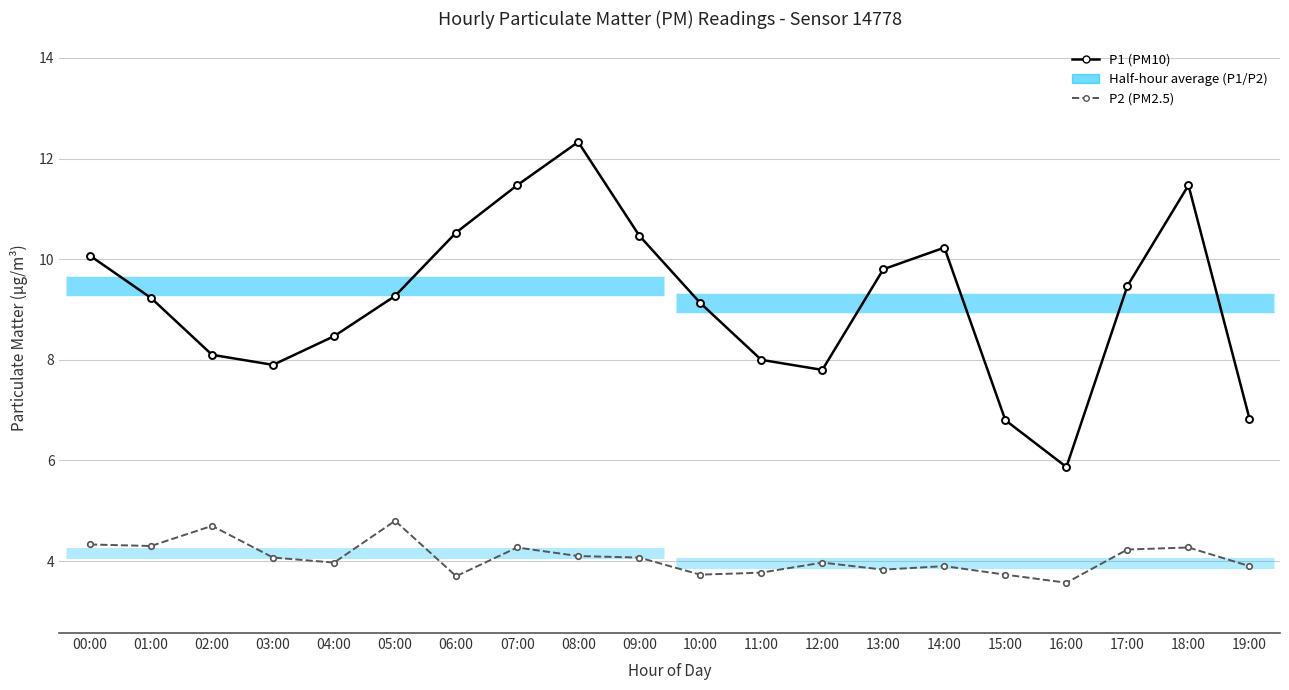

Where is the first local minimum for P1 (PM10)?

03:00